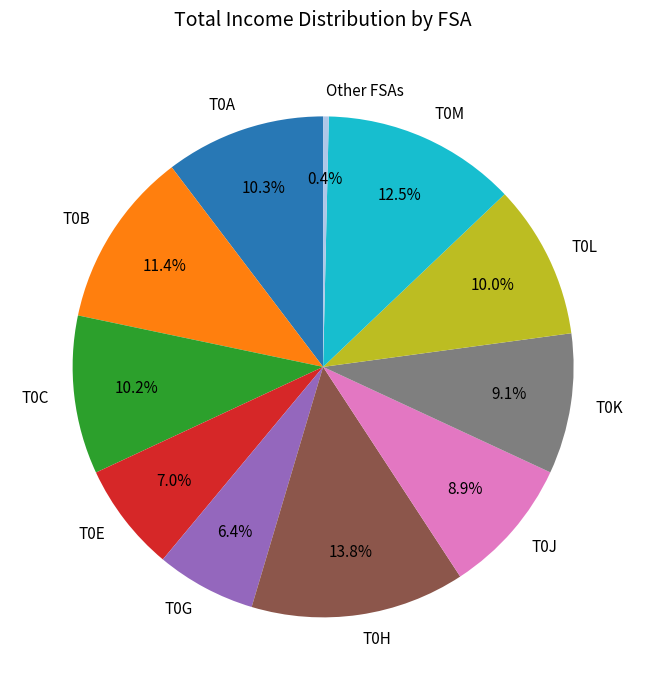

What percentage is the T0A slice, to the nearest percent?

10%